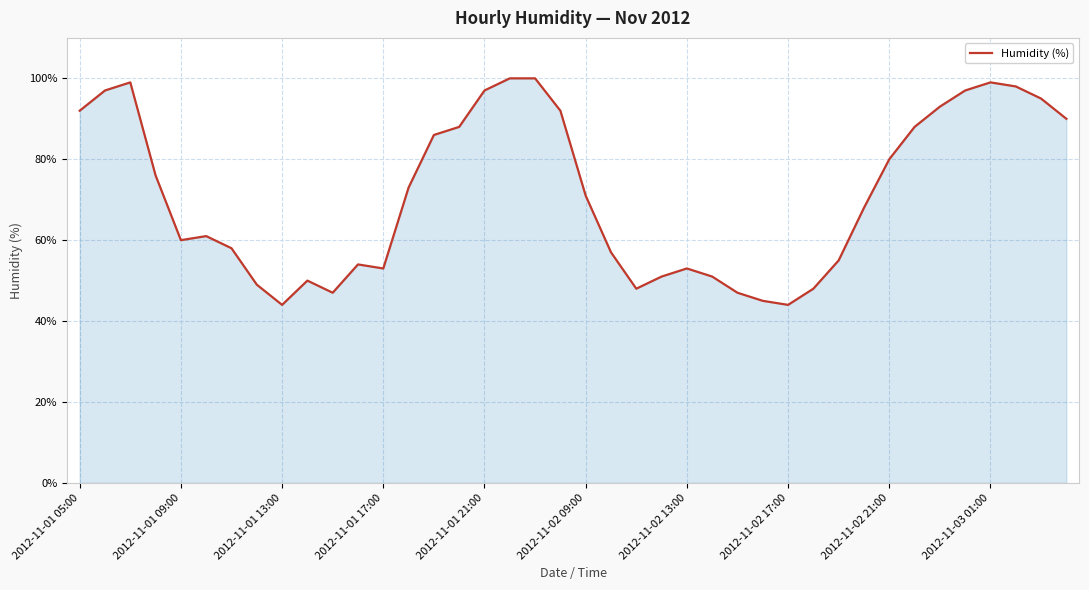

What is the minimum value shown in the chart?

44